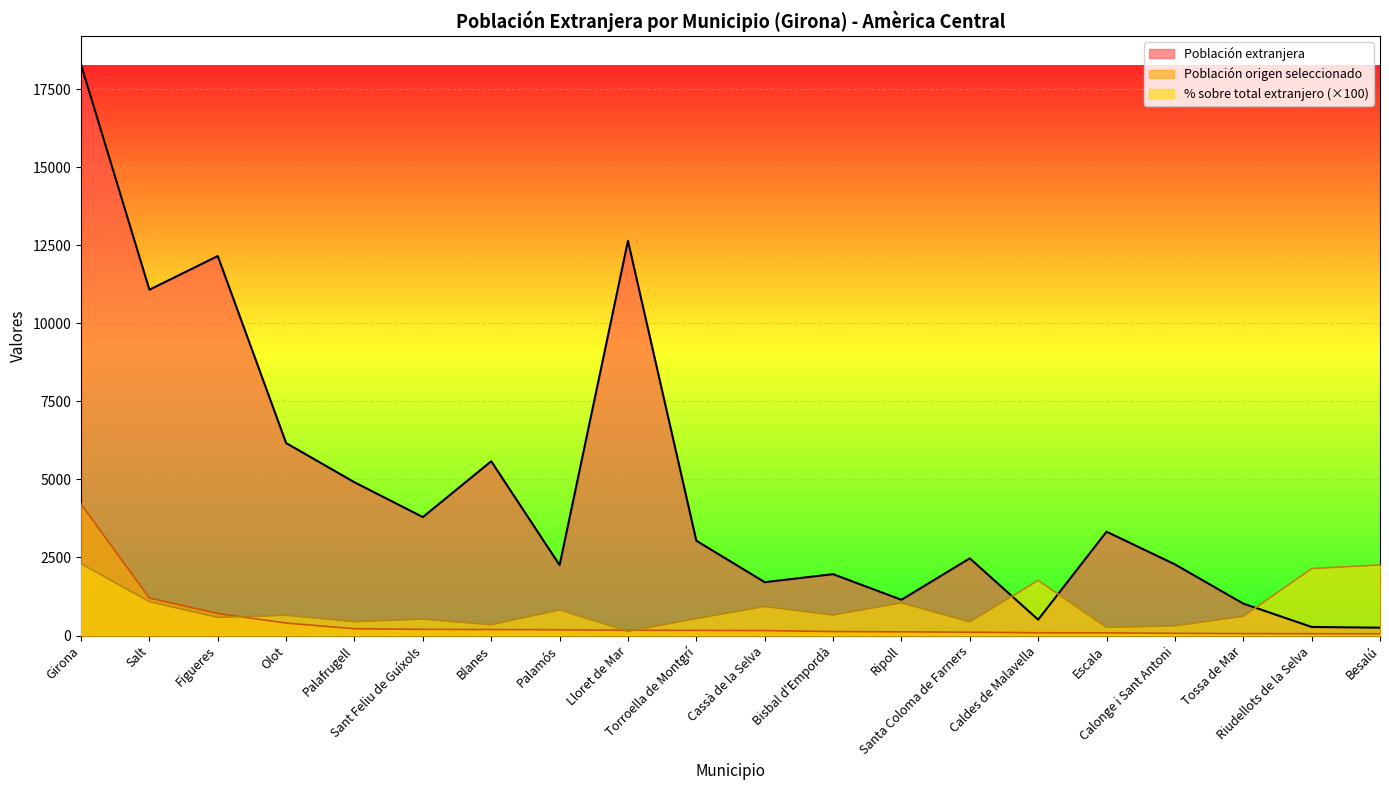

What is the total value across all series at Escala?

3675.0